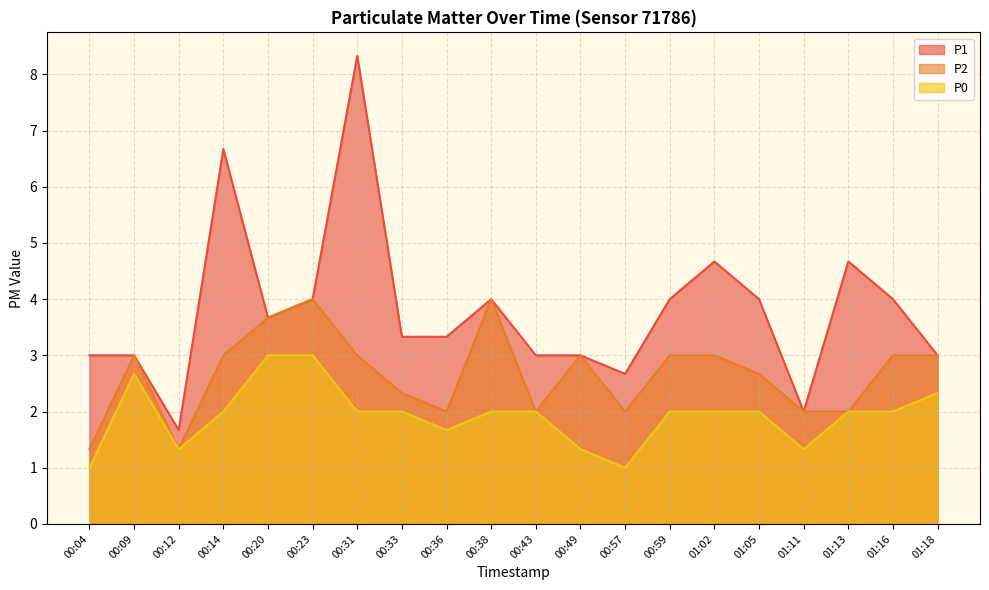

Reading left to right, extract all data points from this chart.

P1: 00:04=3.0	00:09=3.0	00:12=1.7	00:14=6.7	00:20=3.7	00:23=4.0	00:31=8.3	00:33=3.3	00:36=3.3	00:38=4.0	00:43=3.0	00:49=3.0	00:57=2.7	00:59=4.0	01:02=4.7	01:05=4.0	01:11=2.0	01:13=4.7	01:16=4.0	01:18=3.0
P2: 00:04=1.3	00:09=3.0	00:12=1.3	00:14=3.0	00:20=3.7	00:23=4.0	00:31=3.0	00:33=2.3	00:36=2.0	00:38=4.0	00:43=2.0	00:49=3.0	00:57=2.0	00:59=3.0	01:02=3.0	01:05=2.7	01:11=2.0	01:13=2.0	01:16=3.0	01:18=3.0
P0: 00:04=1.0	00:09=2.7	00:12=1.3	00:14=2.0	00:20=3.0	00:23=3.0	00:31=2.0	00:33=2.0	00:36=1.7	00:38=2.0	00:43=2.0	00:49=1.3	00:57=1.0	00:59=2.0	01:02=2.0	01:05=2.0	01:11=1.3	01:13=2.0	01:16=2.0	01:18=2.3